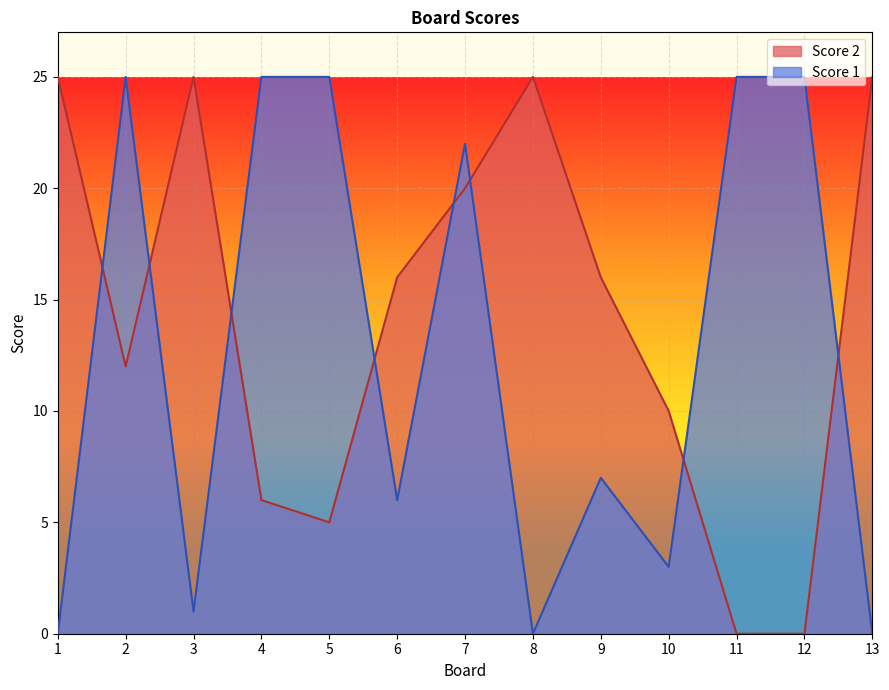

Does the chart display data point markers on the line(s)?

No